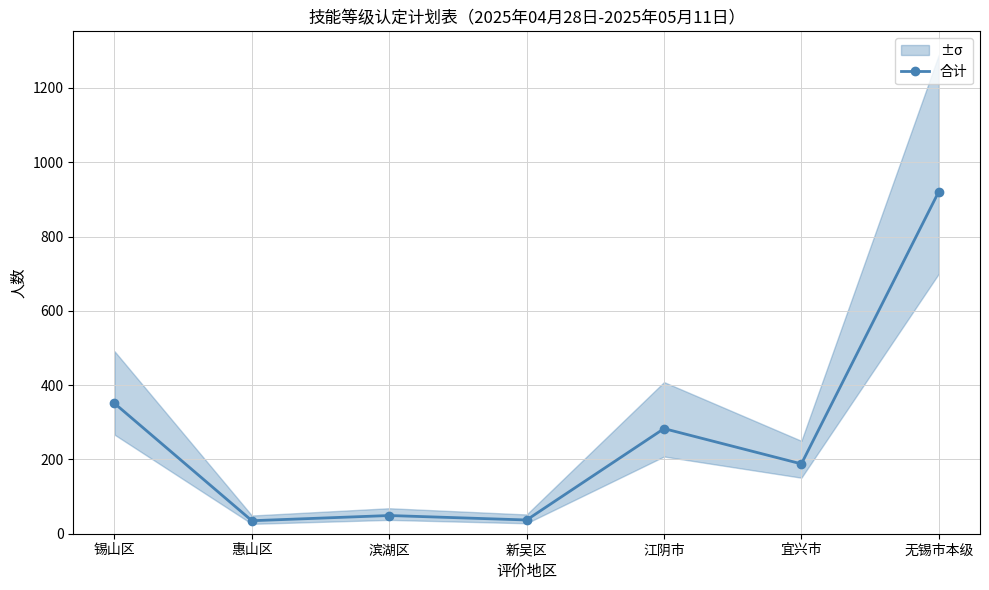

Read the value at 无锡市本级, to the nearest 50.

900